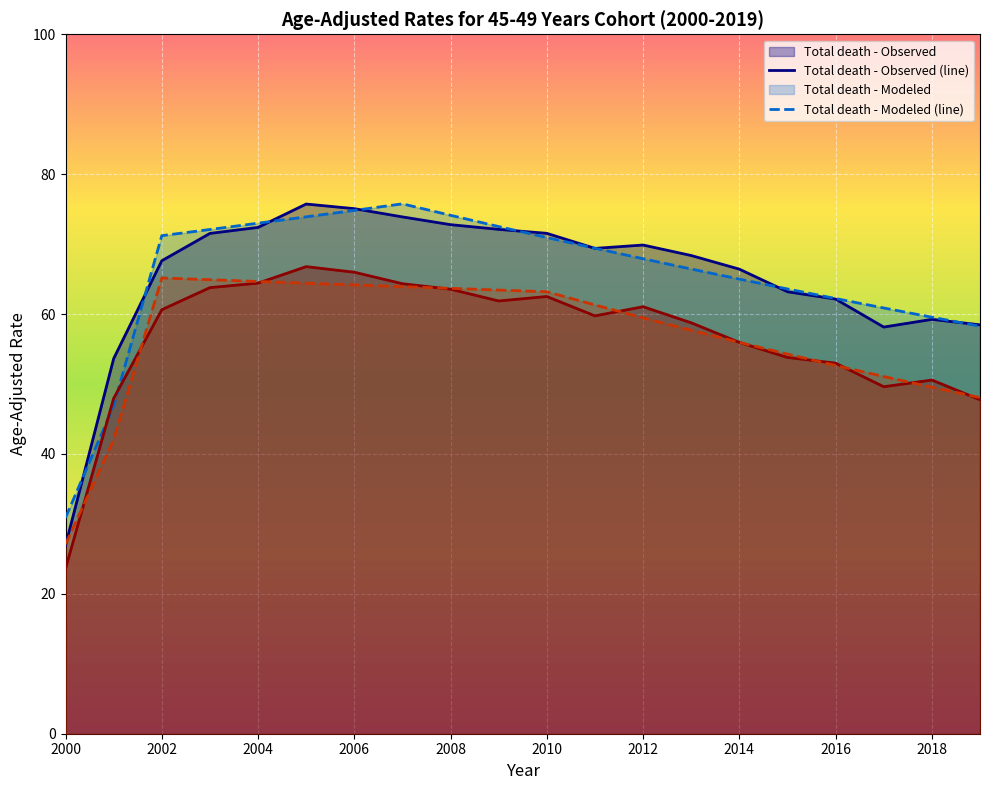

The Cancer cause - Observed series shows 58.8 at 2013. True or false?

True